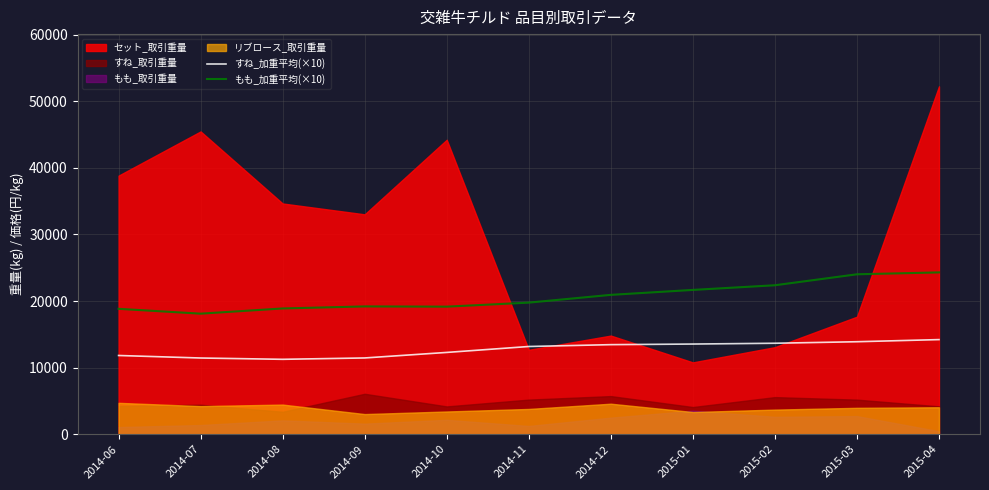

Count the number of categories in the chart.

11